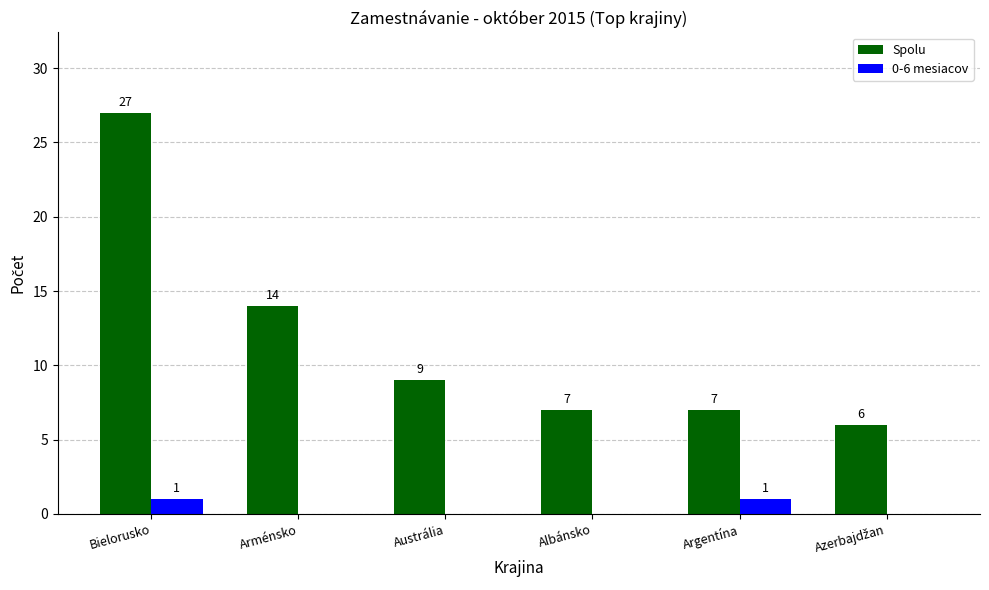

What is the maximum value shown in the chart?

27